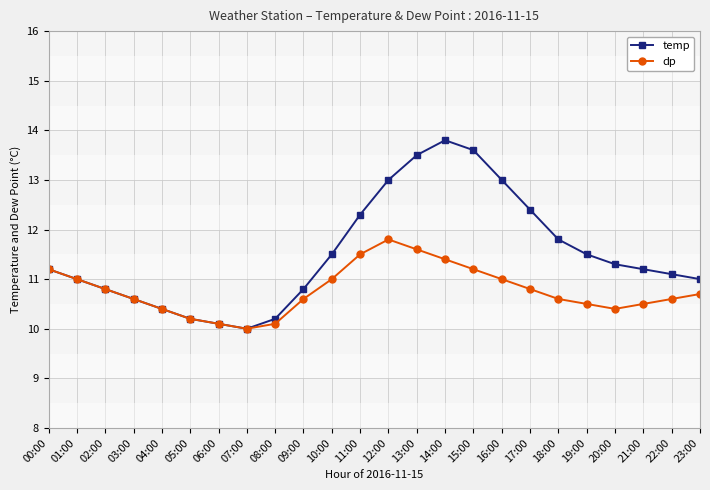

What is the label of the 13th point from the left?

12:00